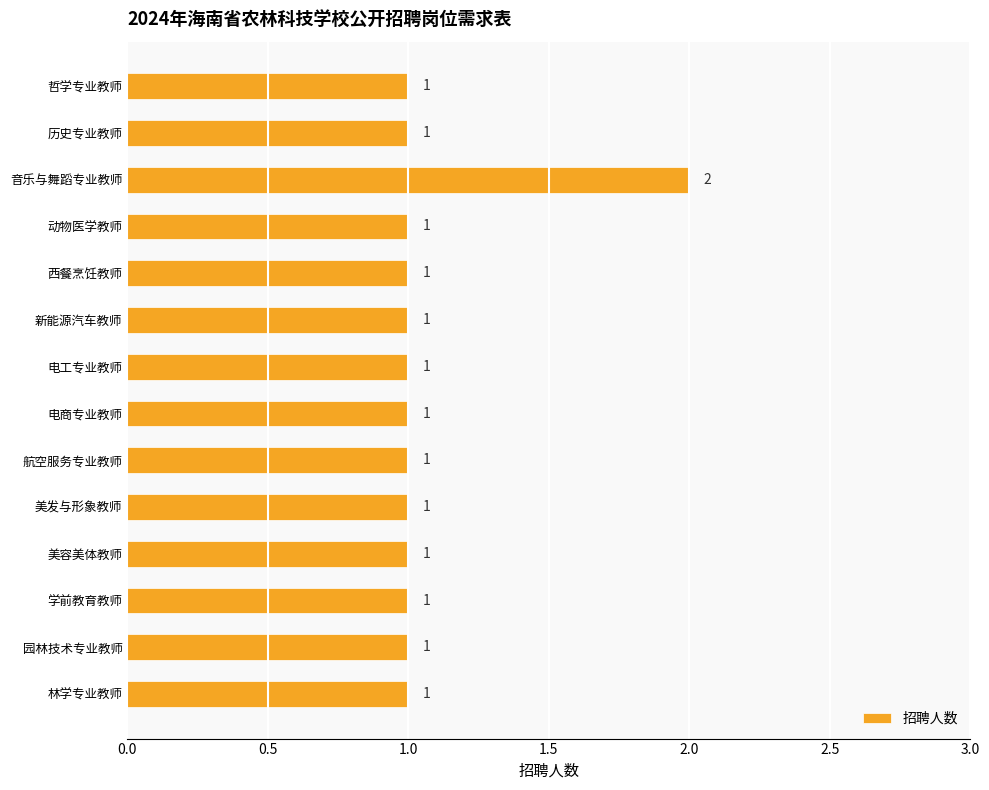

How many bars are there in total?

14